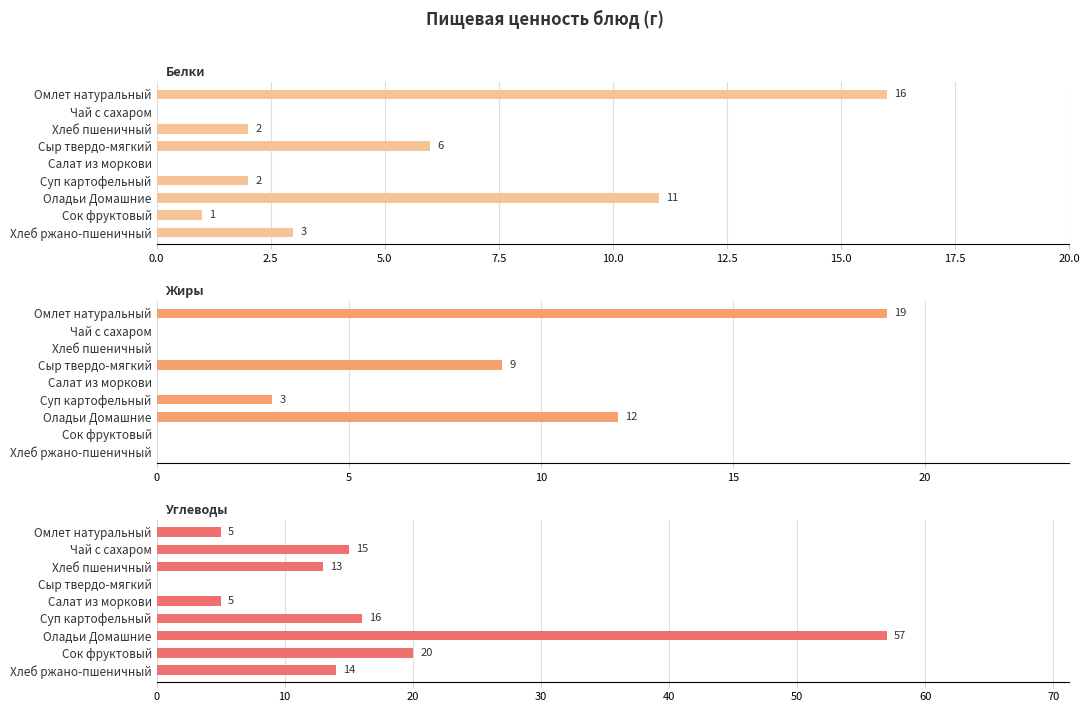

Are the bars horizontal?

Yes